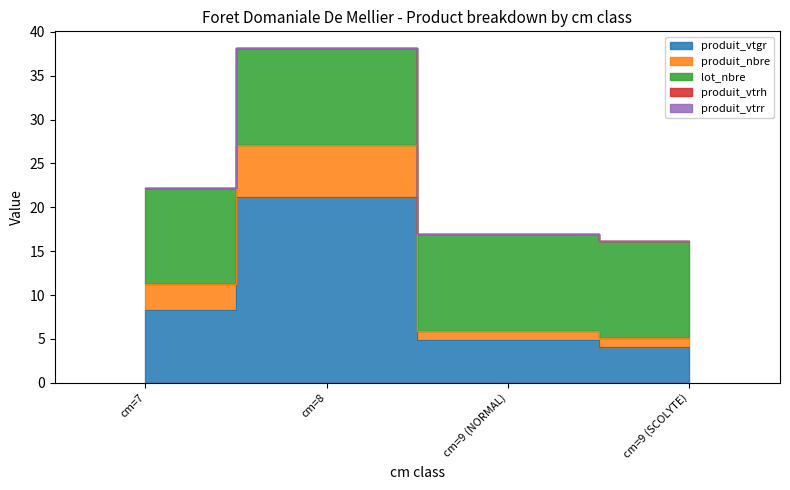

How many lines are shown in the chart?

5